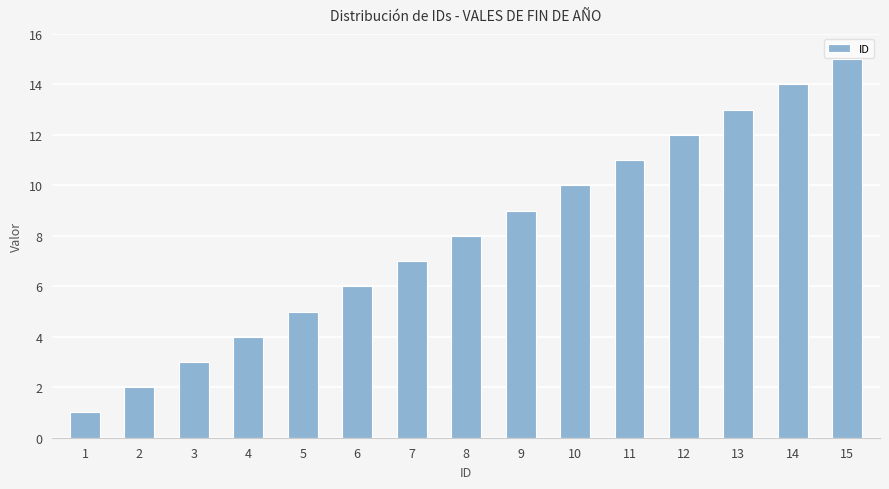

Between 8 and 15, which is larger?

15